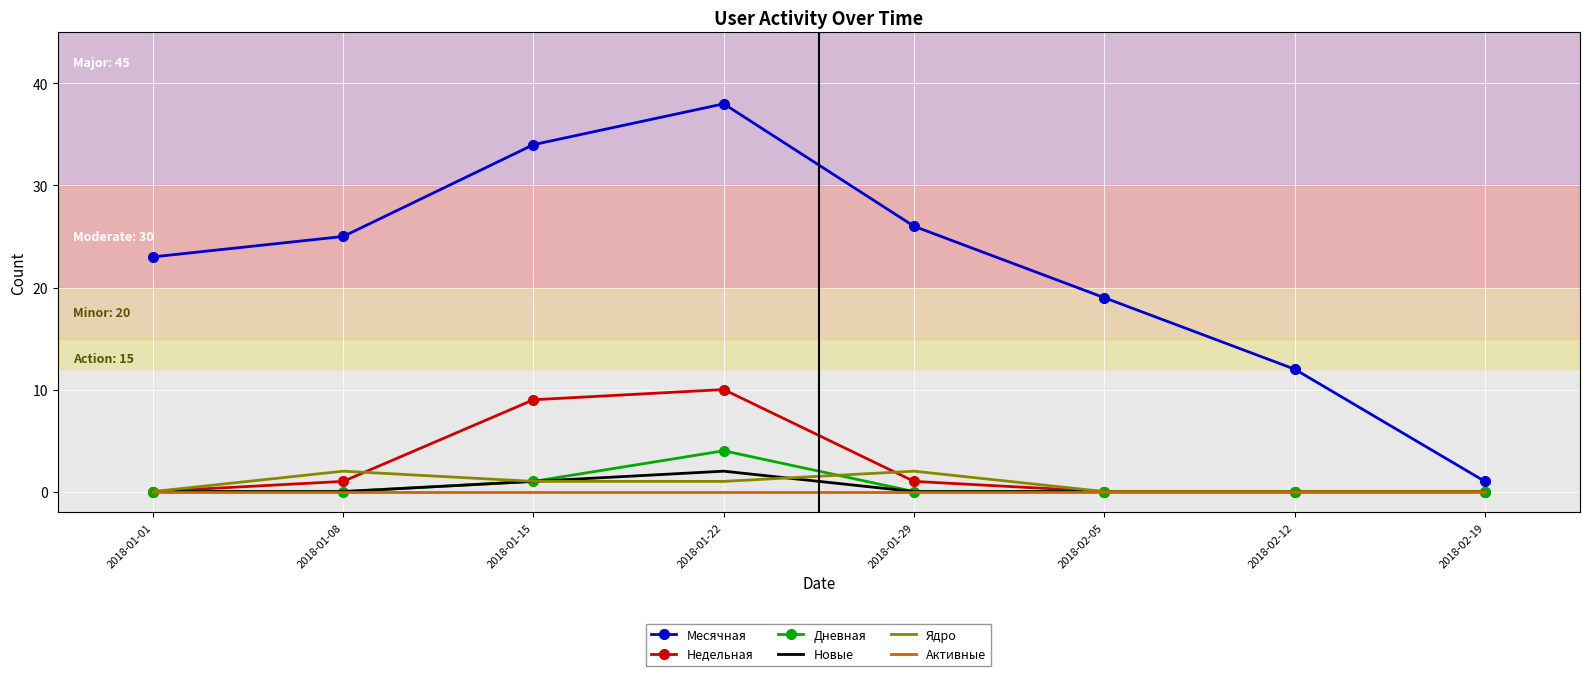

Where is the first local maximum for Новые?

2018-01-22